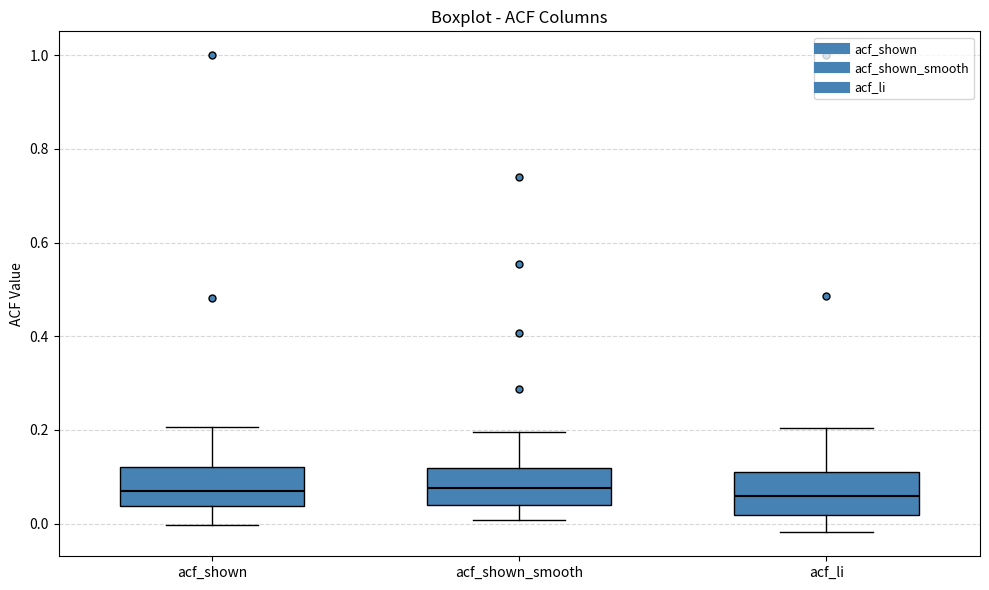

Reading left to right, transcribe this box plot: for each box, give where its median line is, the range the box spans, and where its two whiskers end, as read against the y-axis. The values are not printed on the chart, so give them approximately, as read against the axis.

acf_shown: median 0.08, box 0.04 to 0.12, whiskers 0.00 to 0.20
acf_shown_smooth: median 0.08, box 0.04 to 0.12, whiskers 0.00 to 0.20
acf_li: median 0.06, box 0.02 to 0.12, whiskers -0.02 to 0.20